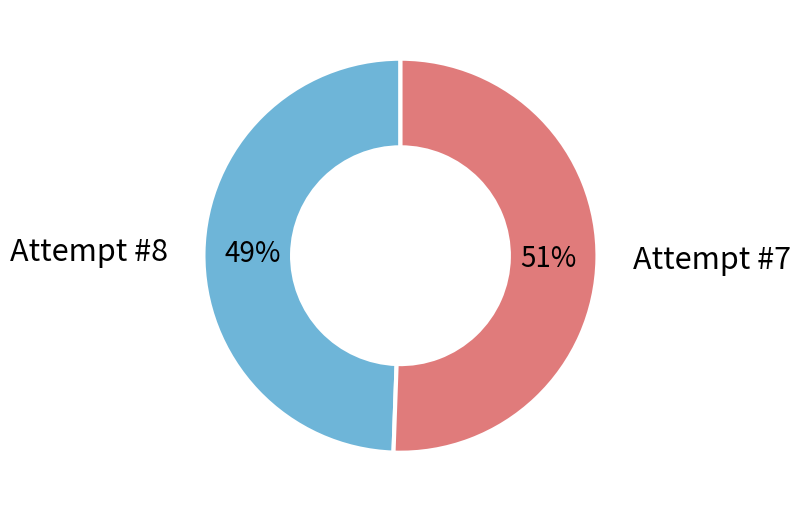

To the nearest percent, what is the combined percentage of Attempt #8 and Attempt #7?

100%